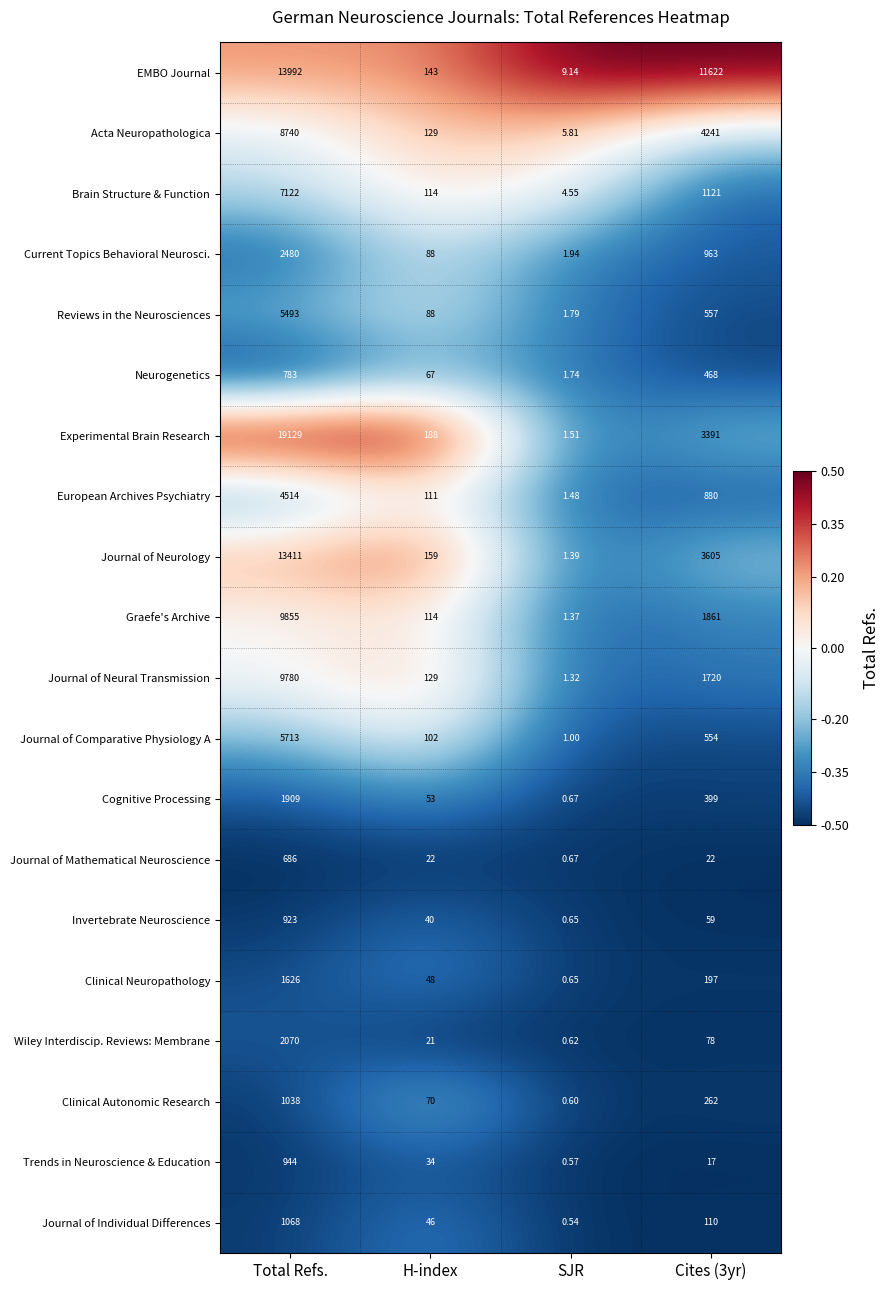

Which category has the highest value in the EMBO Journal series?

Total Refs.